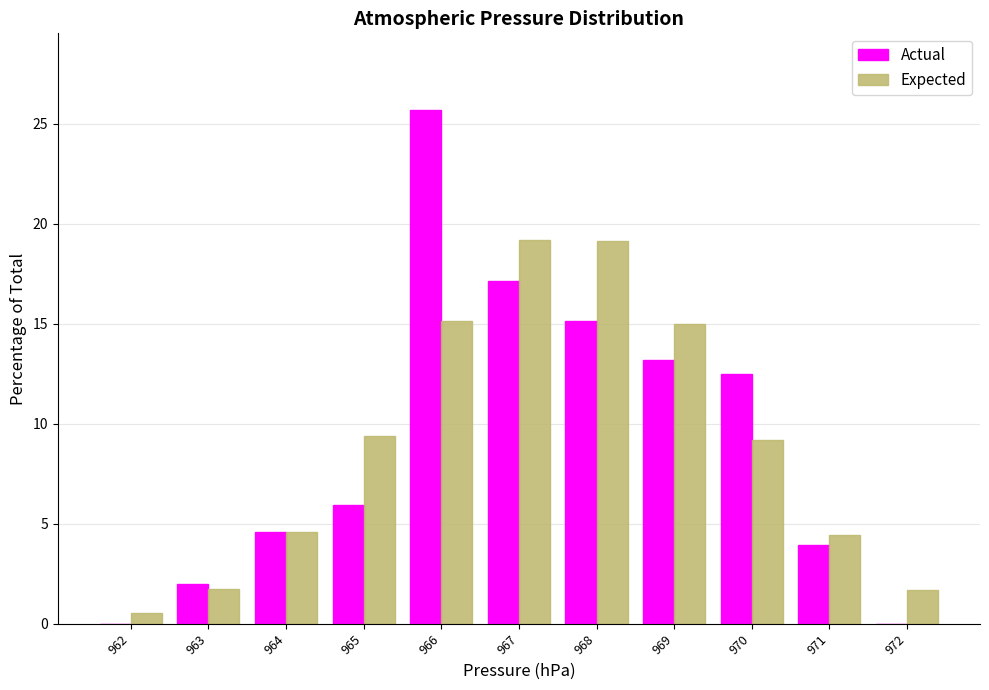

At which category is the sum across all series the highest?

966